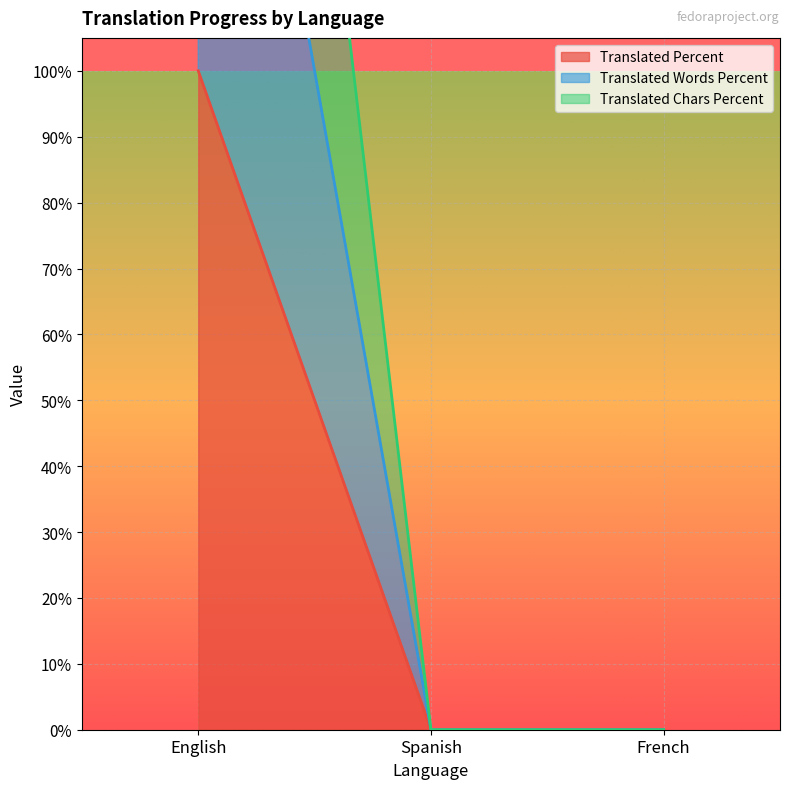

What is the difference between the maximum and minimum values in the translated_words_percent series?

300